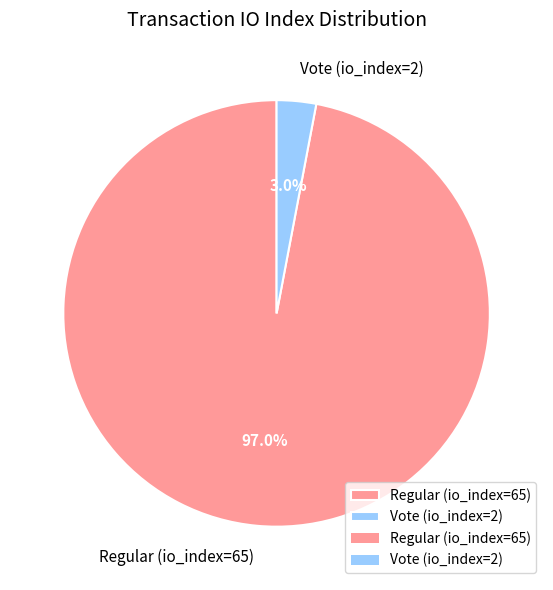

To the nearest percent, what percentage of the pie is Regular (io_index=65)?

97%